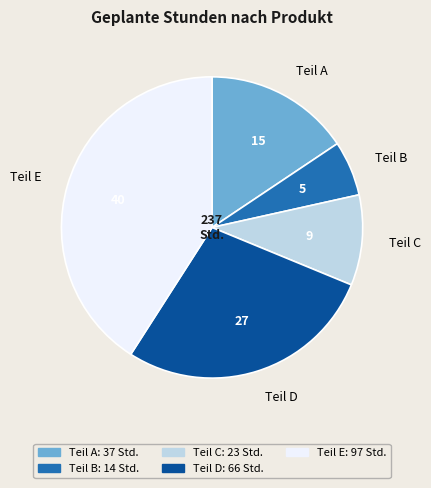

Is it true that Teil C is 24% of the pie?

False